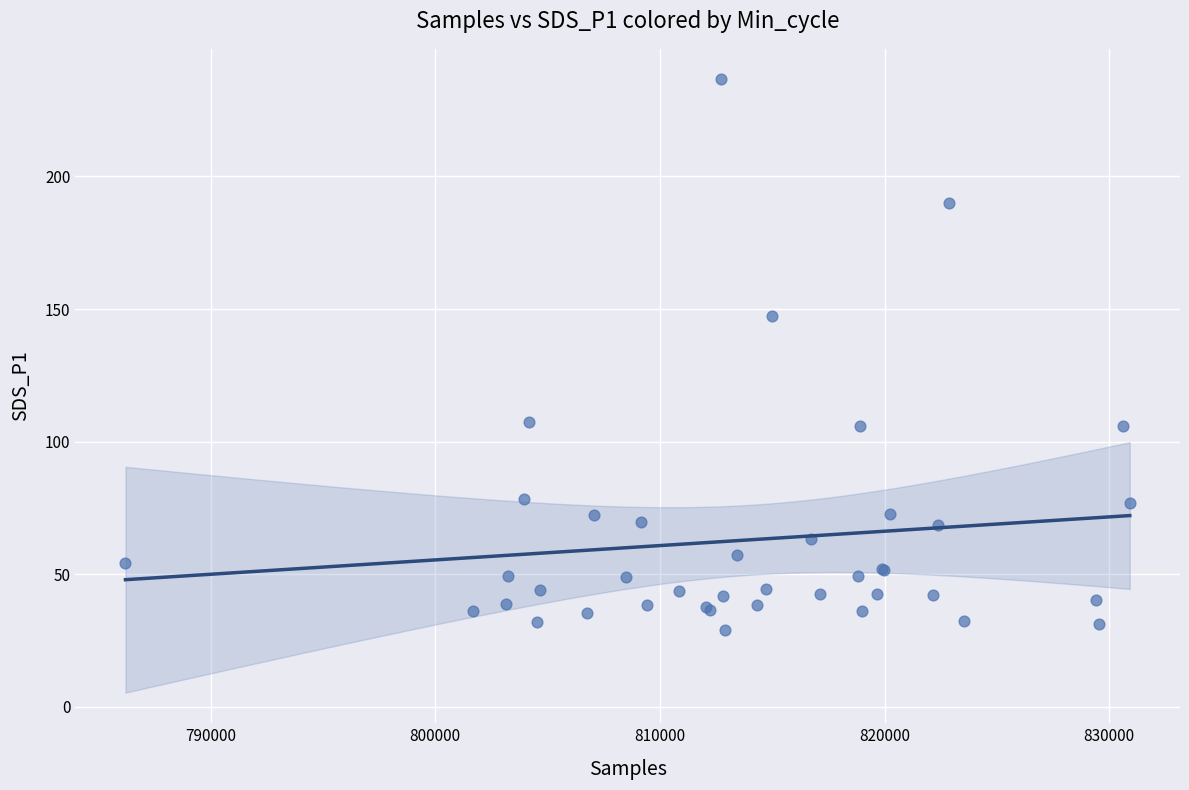

What Y value in the scatter plot is closest to 132?

147.5